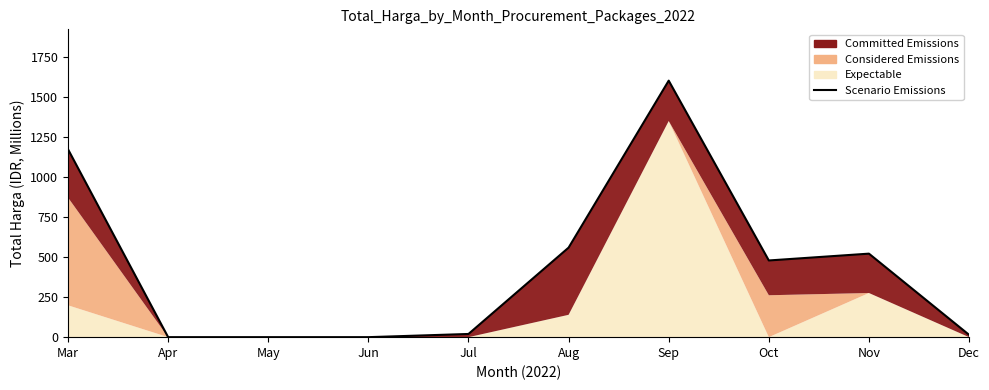

Approximately how many times larger is the value at Sep compared to Jul?

80.4